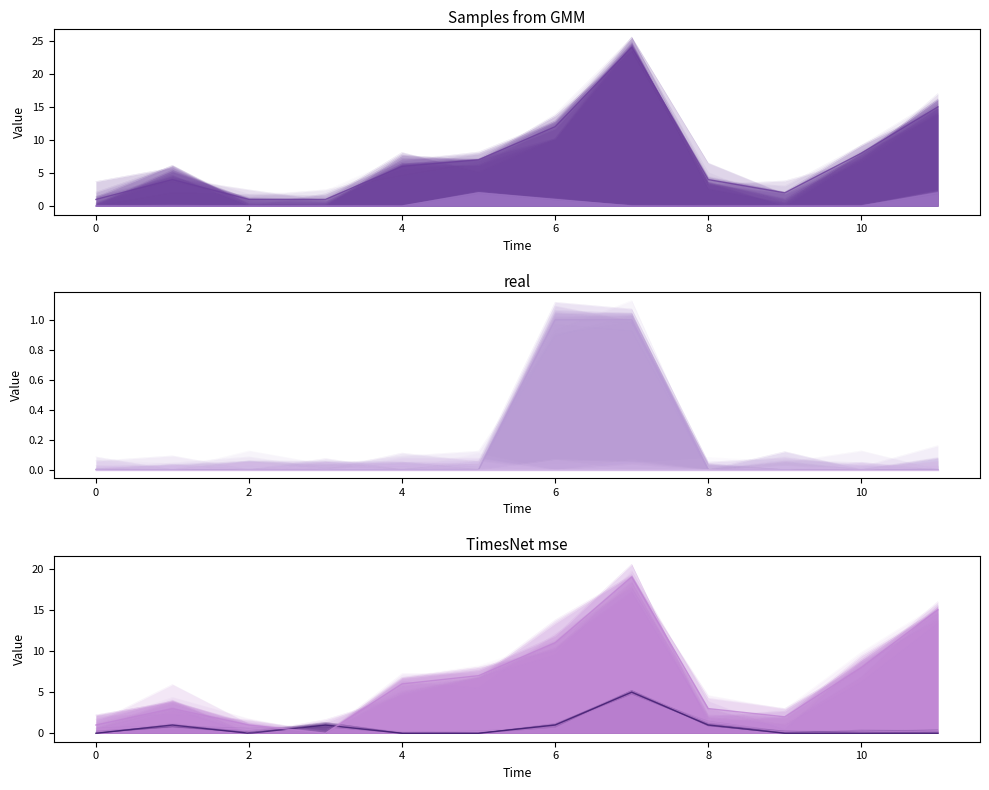

At how many categories does at least one series exceed 3?

8